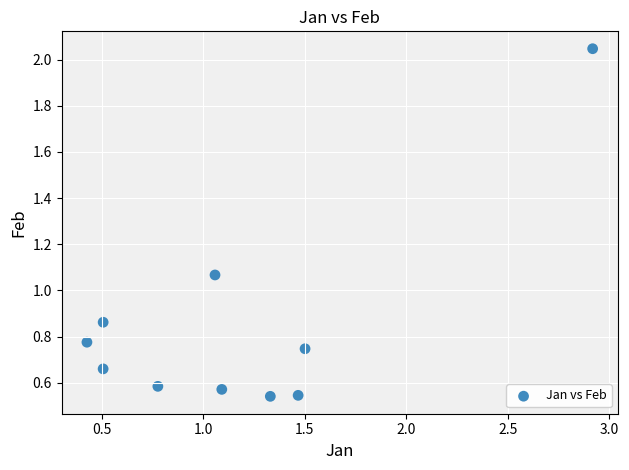

What is the range of X values (max minus min)?

2.5